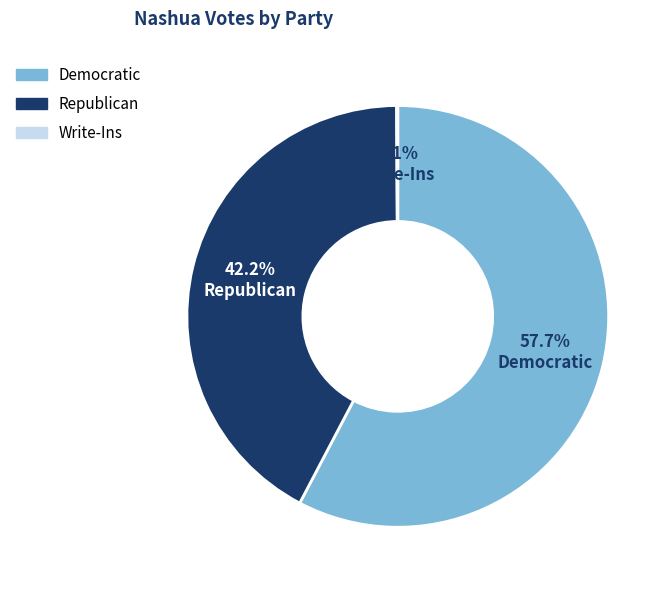

Is there any slice that represents more than half of the pie?

Yes